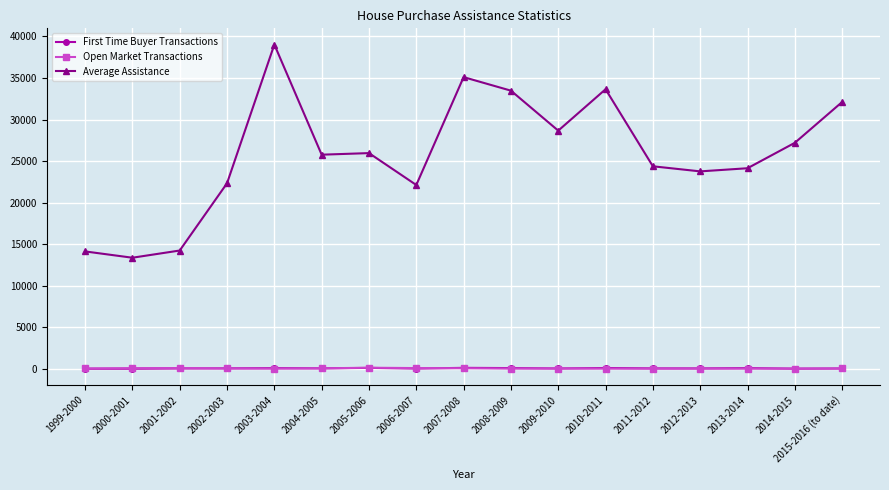

True or false: First Time Buyer Transactions has more than 0 points higher than both neighbors.

True